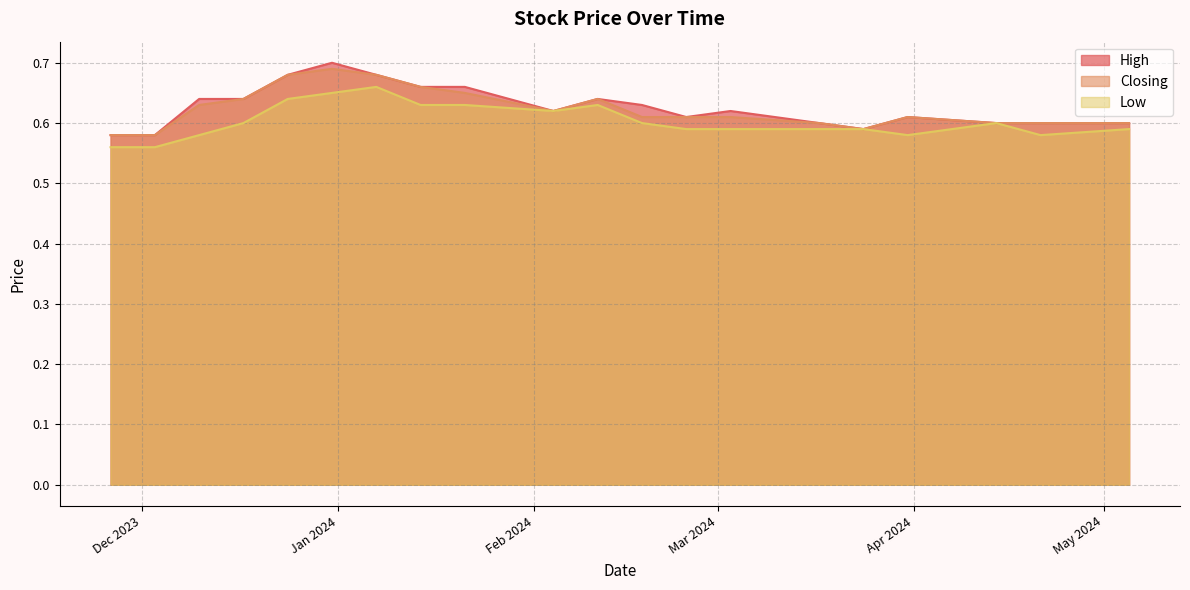

What is the average value of the Low series?

0.6